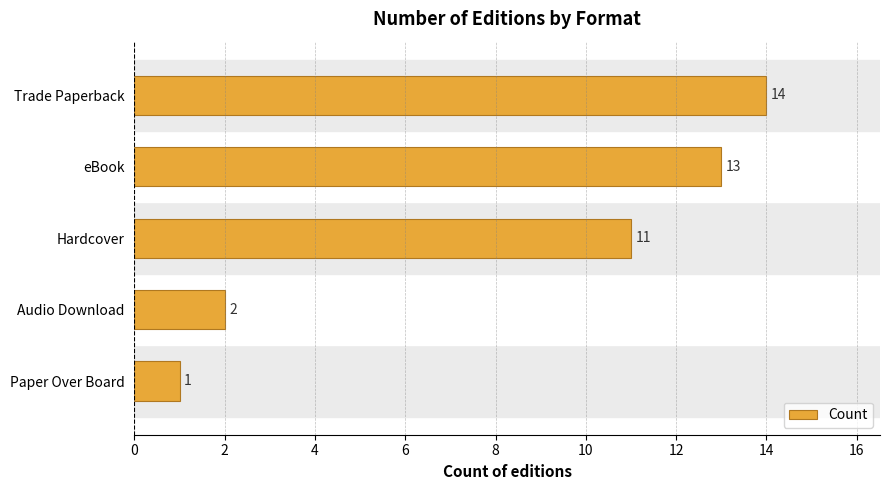

Reading bottom to top, list all the values displayed in this chart.

Paper Over Board=1	Audio Download=2	Hardcover=11	eBook=13	Trade Paperback=14